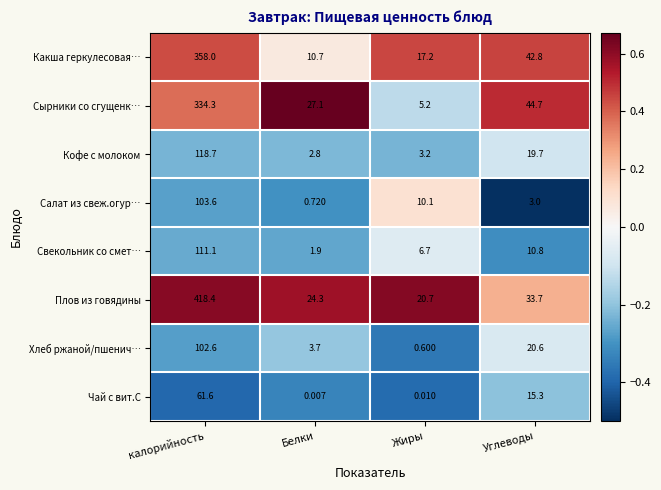

Between калорийность and Углеводы, which series saw the biggest shift?

Плов из говядины